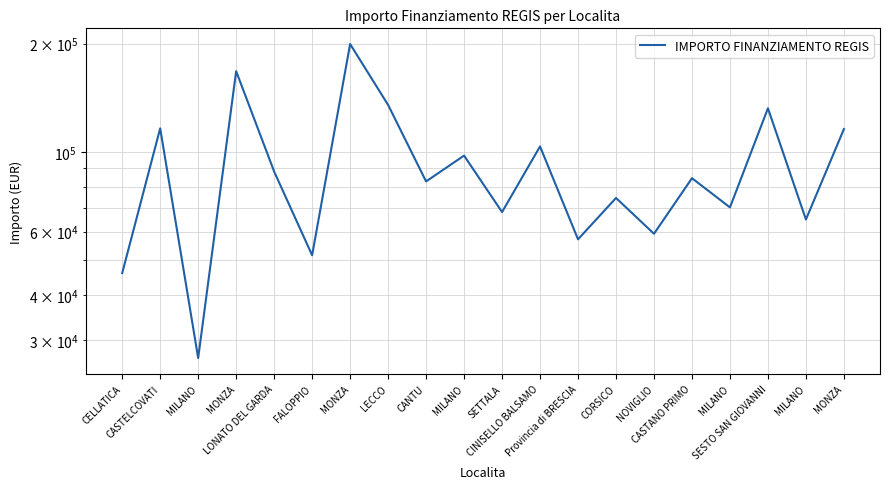

What is the maximum value shown in the chart?

199567.7